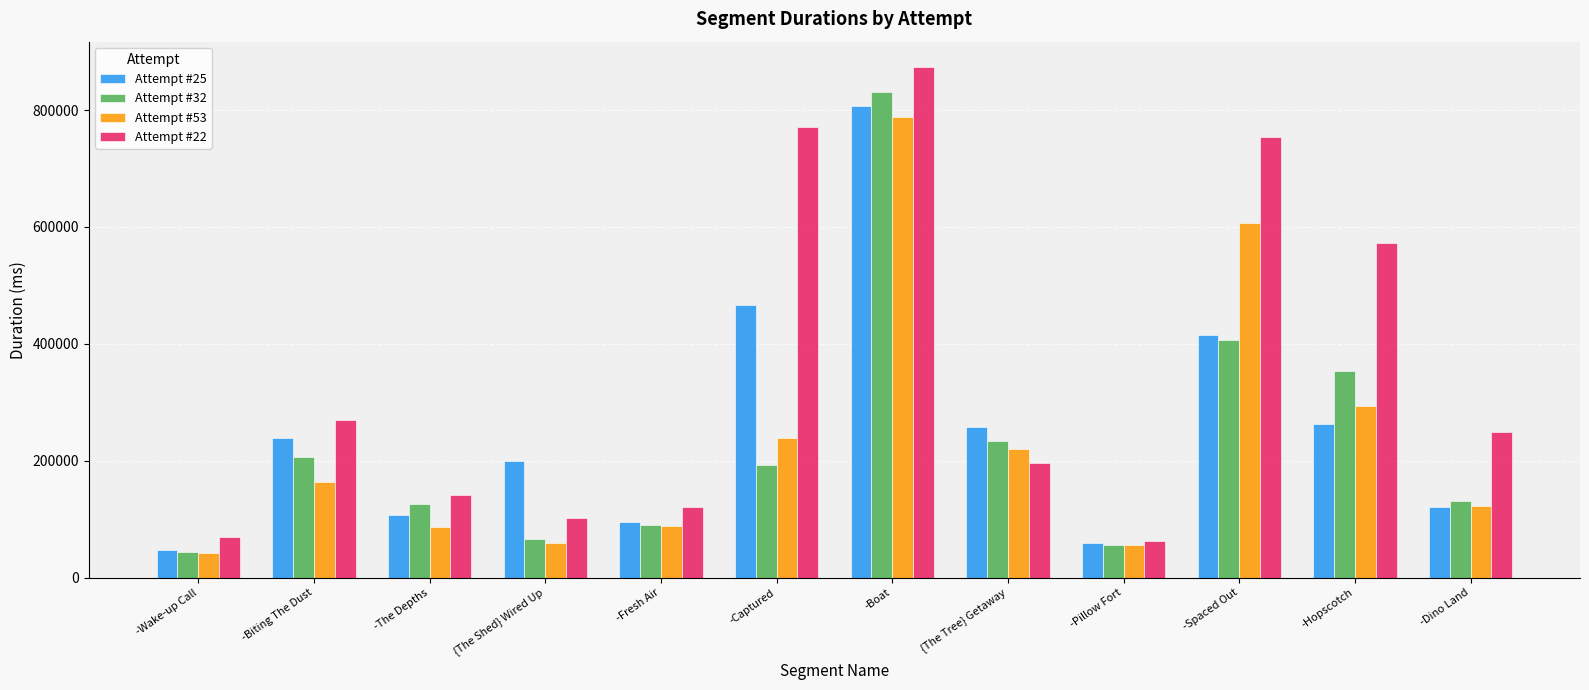

Where does the Attempt #32 series first go above 192101?

-Biting The Dust